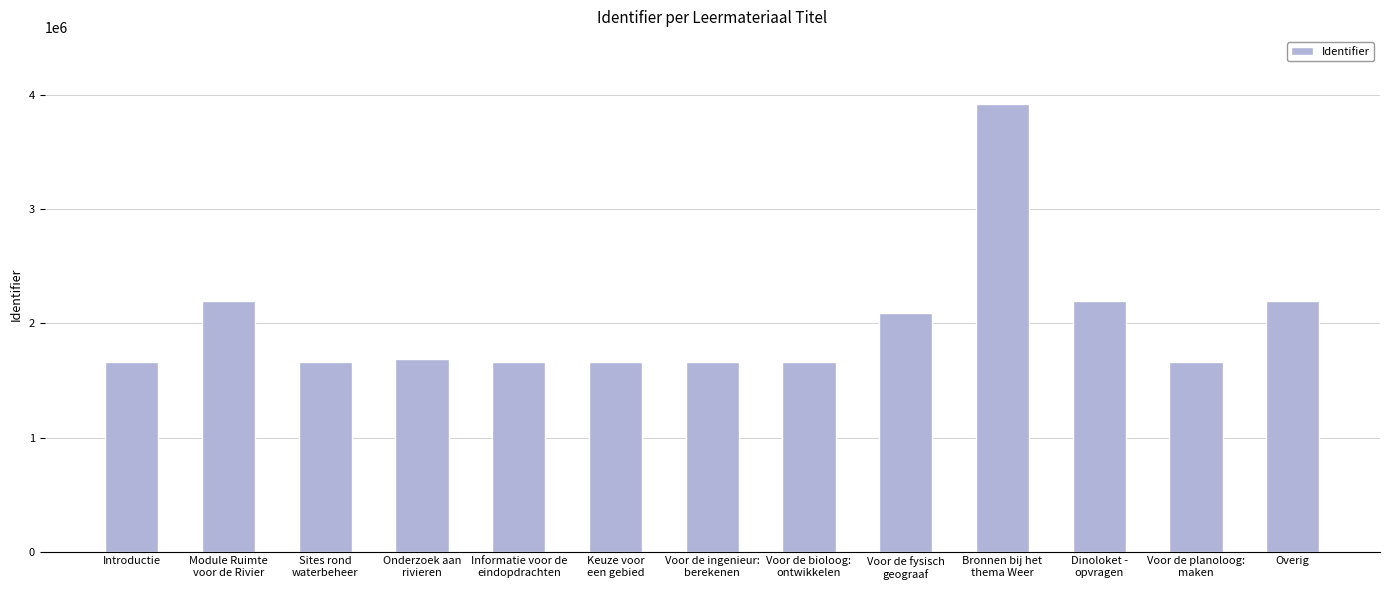

What is the greatest value displayed?

3924583